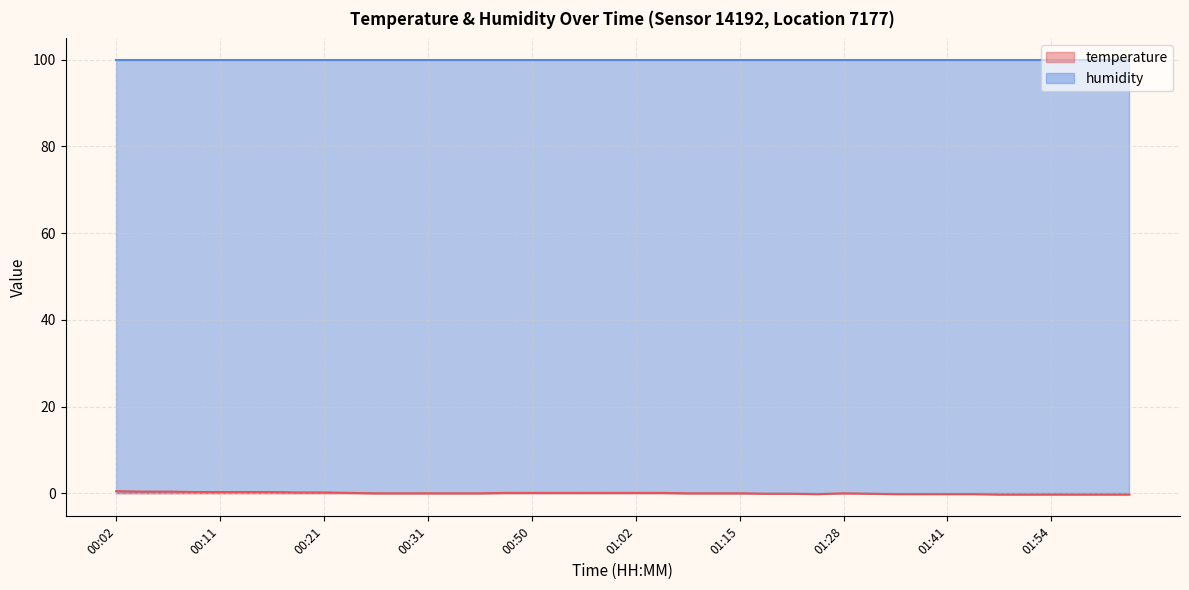

How many categories are shown in the chart?

40